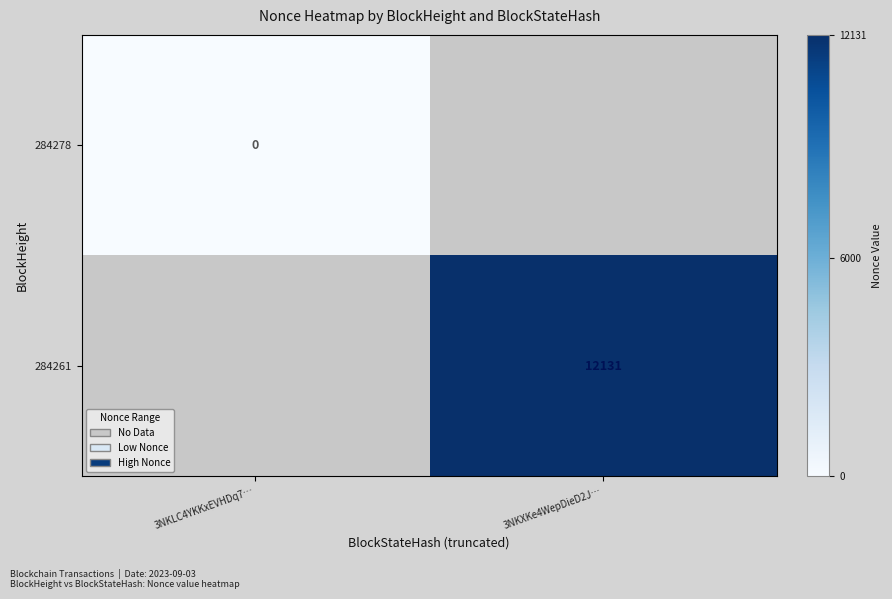

At how many categories does at least one series exceed 9755?

1